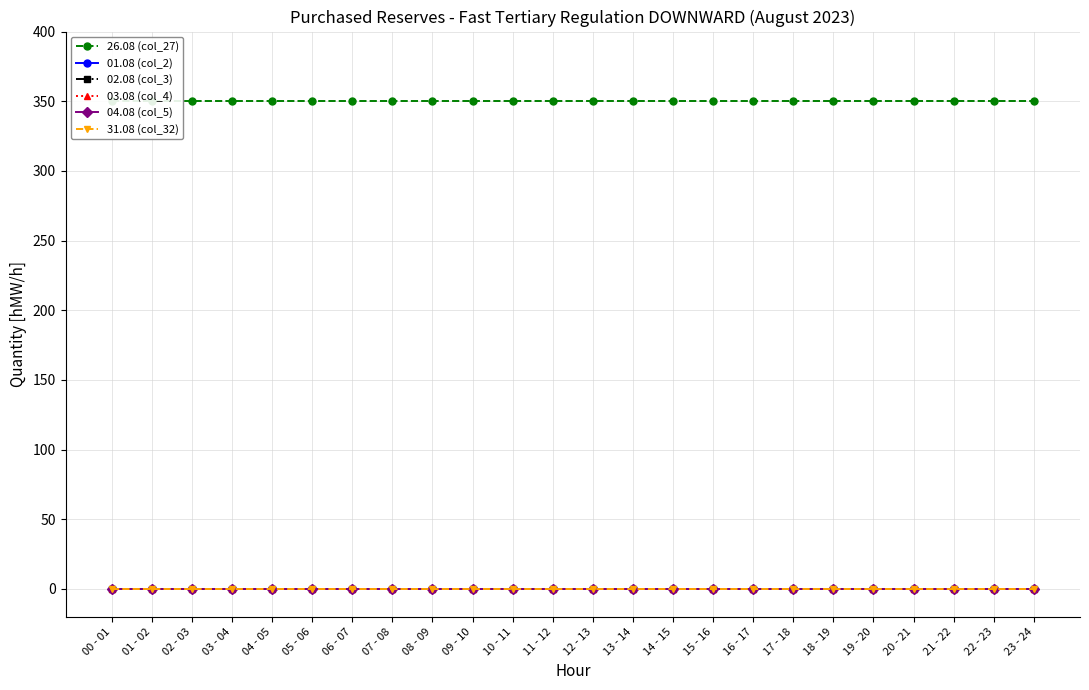

At which category is the sum across all series the highest?

00 - 01